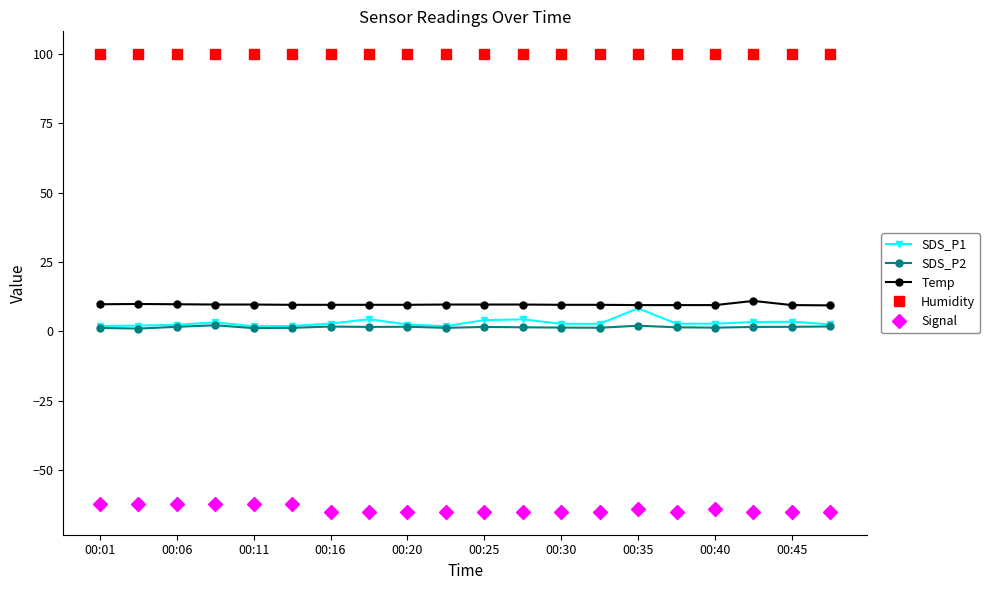

Which series has the largest total across all categories?

Humidity